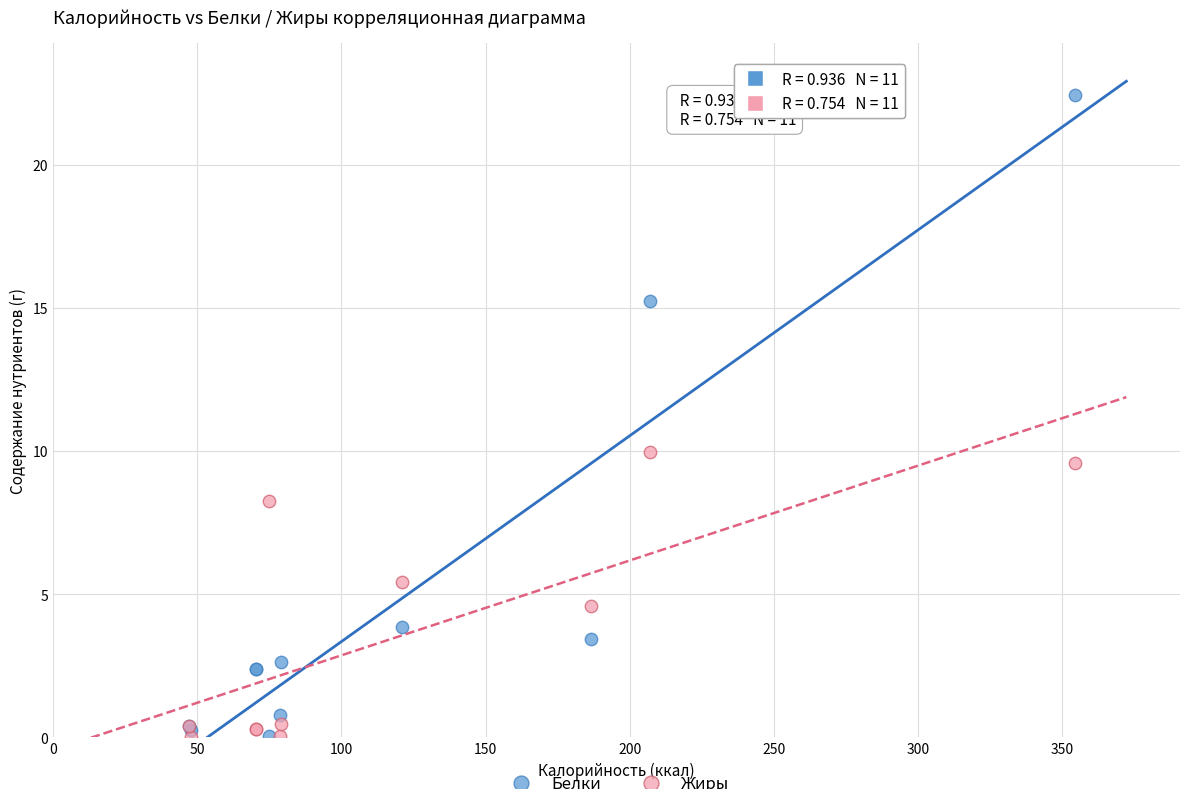

Across all series, what Y value is closest to 11?

10.0